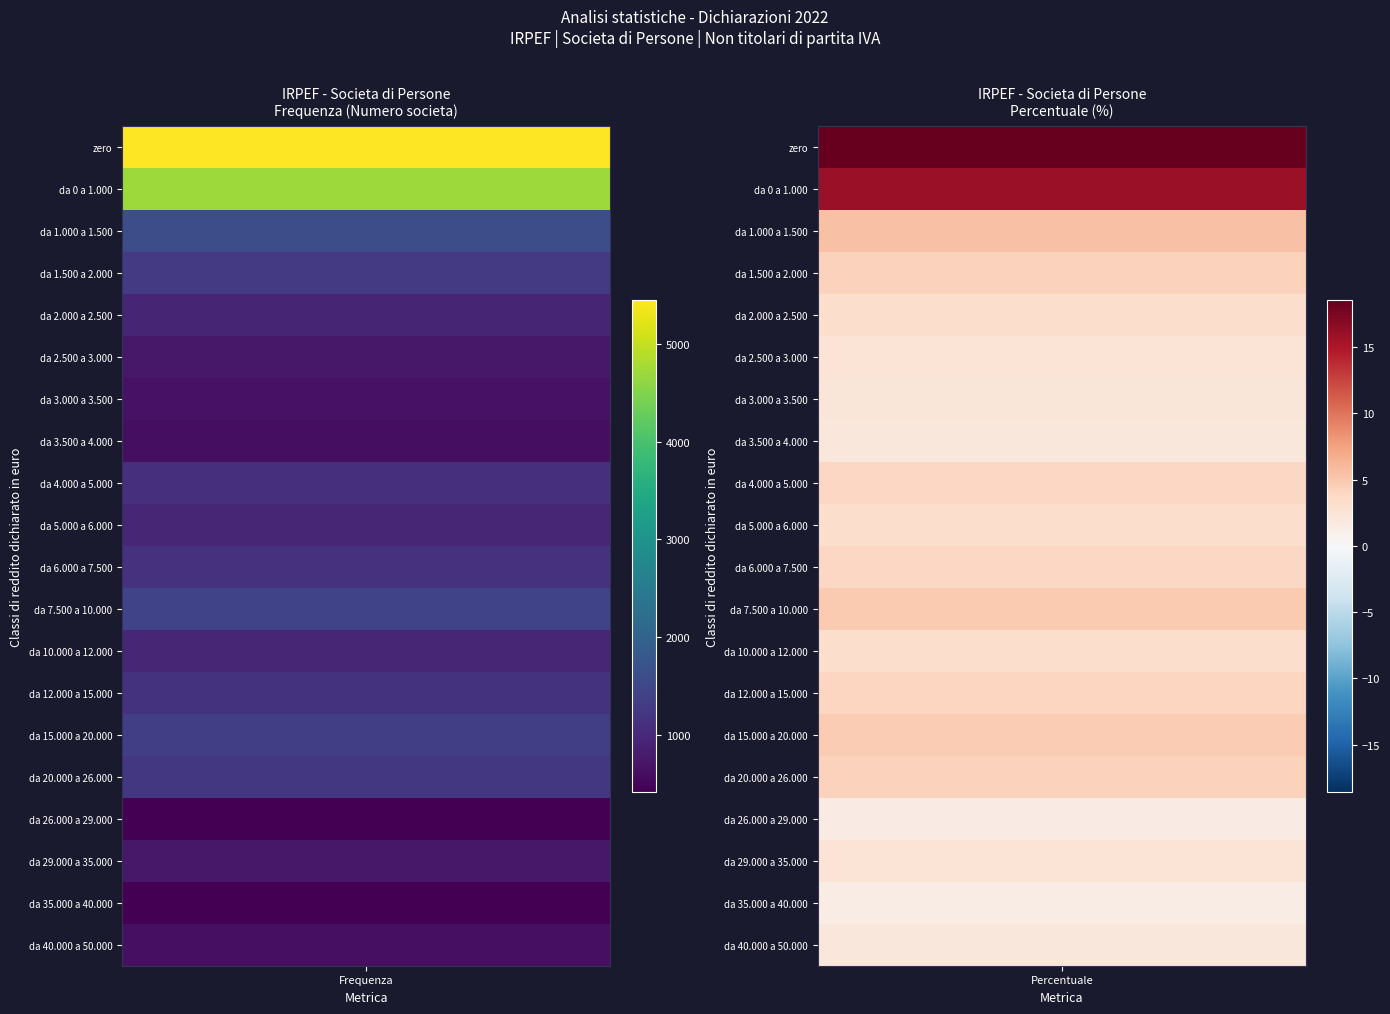

Which series has the largest range (max minus min)?

zero